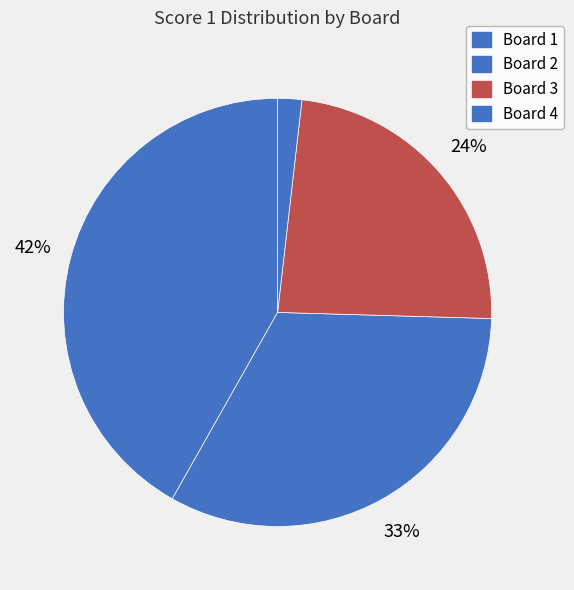

How many segments does this pie chart have?

4